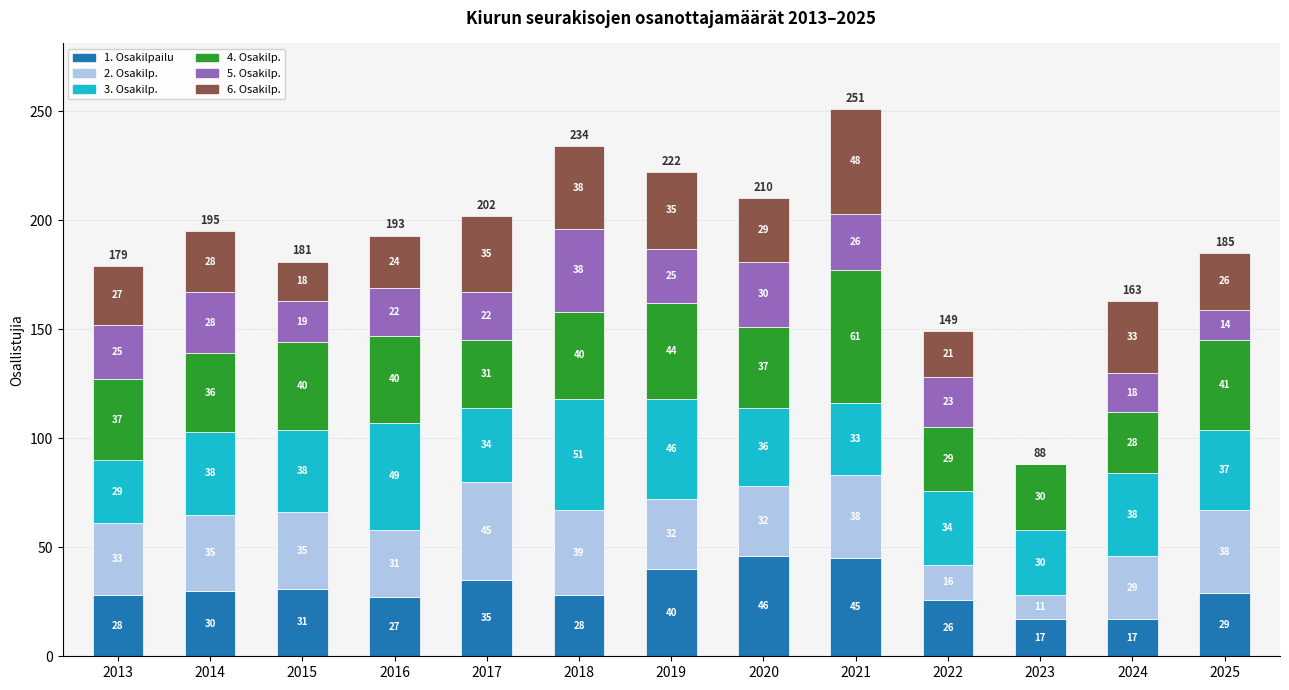

Which category has the highest value in the 1. Osakilpailu series?

2020